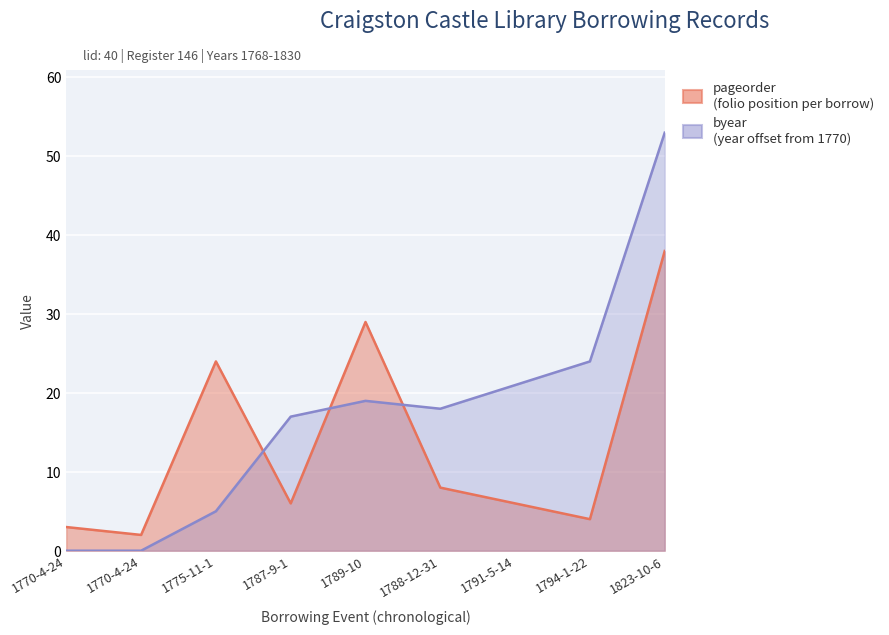

Rank the series by their average value, from lowest to highest.

pageorder, byear